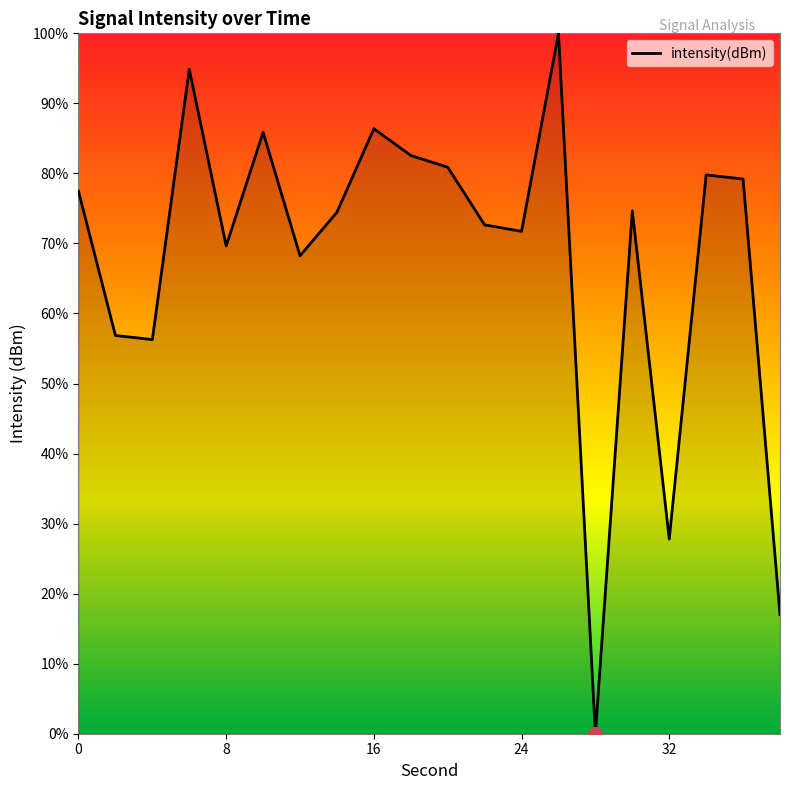

What is the greatest value displayed?

100.0